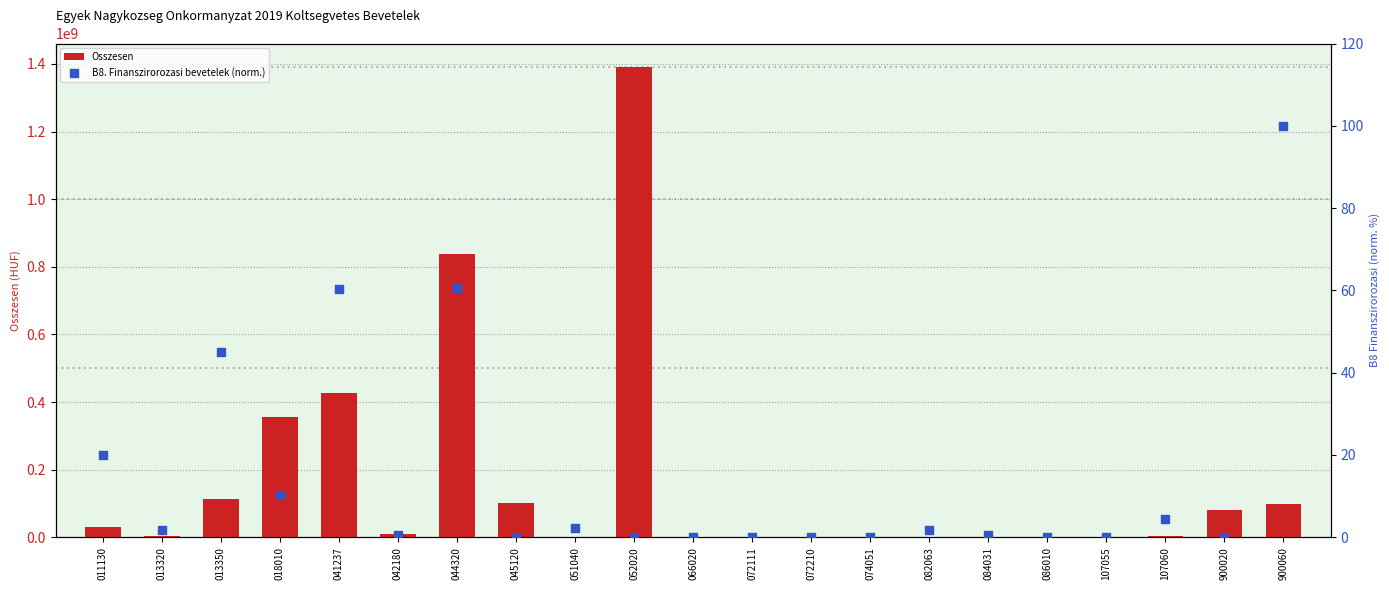

At which category is the sum across all series the highest?

052020